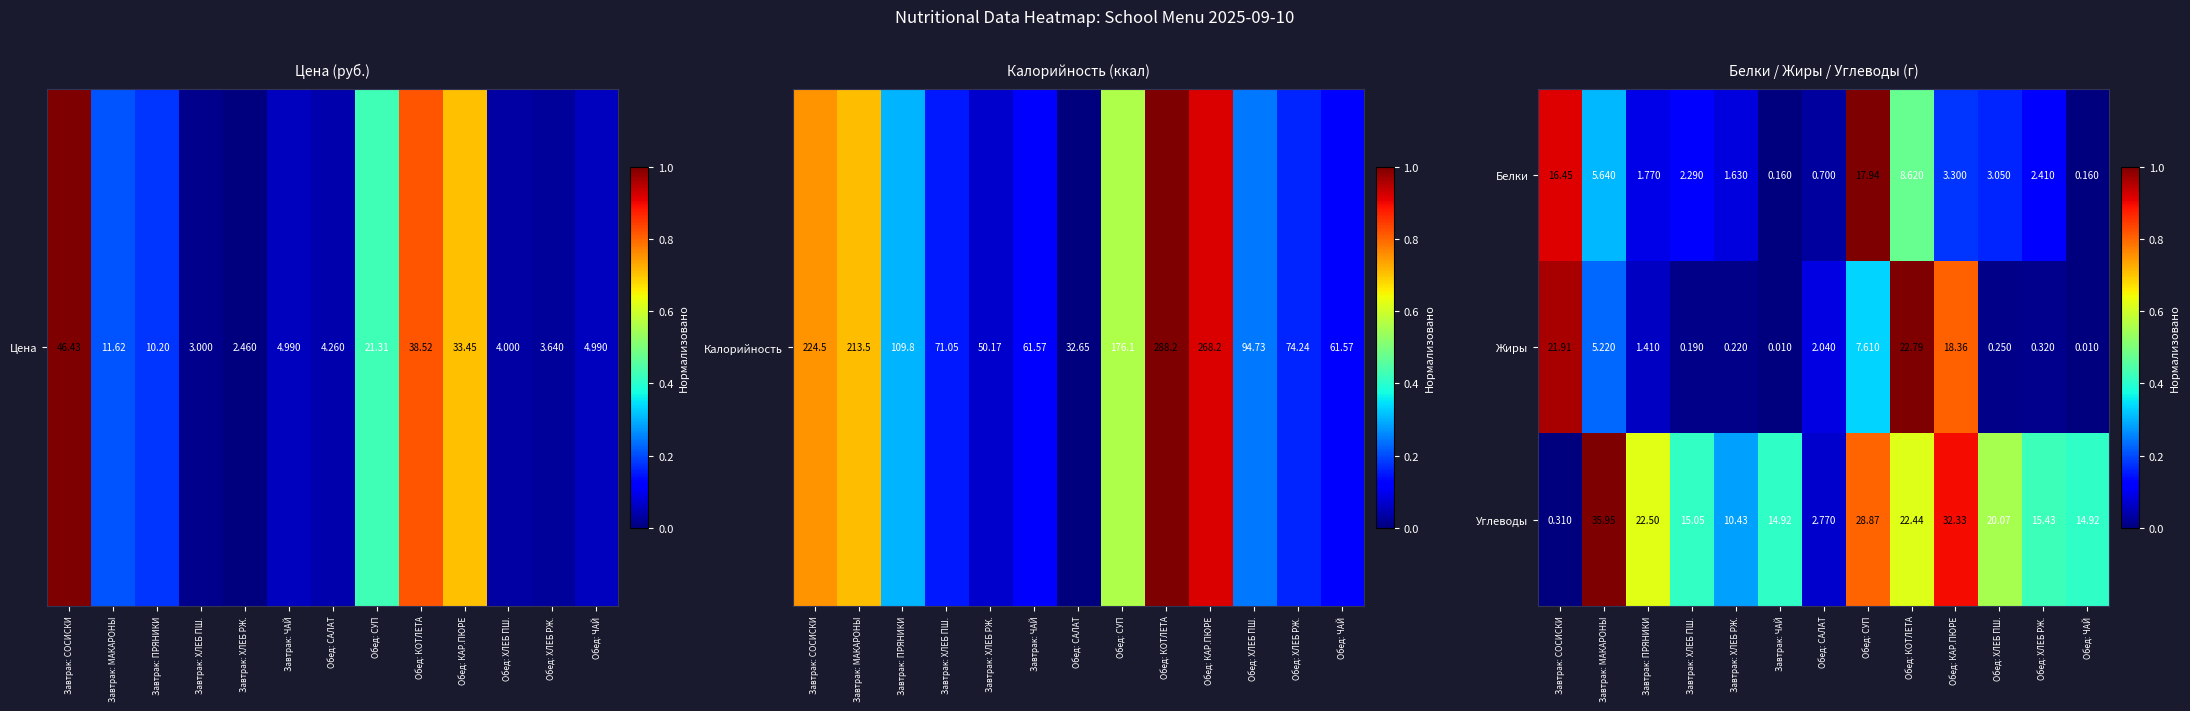

Between Завтрак: СОСИСКИ and Обед: ХЛЕБ РЖ., which series saw the biggest shift?

Жиры